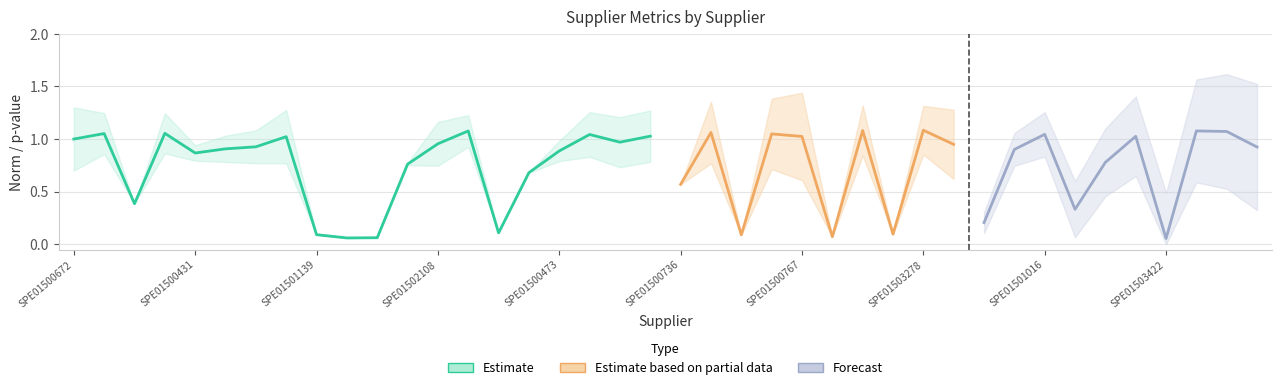

What is the total value across all series at SPE01503422?

0.1